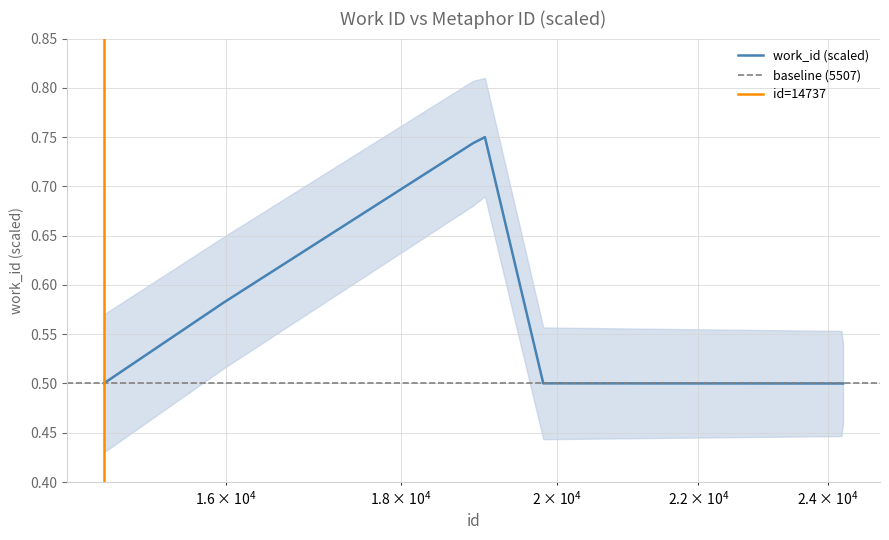

What is the difference between the second highest and minimum values?

0.2